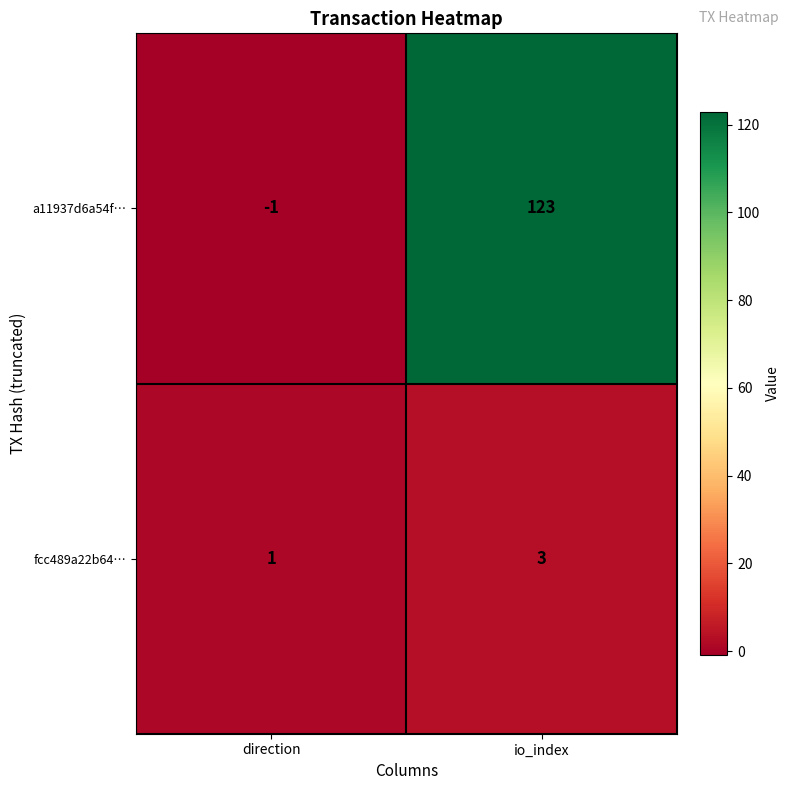

Which series has the widest spread of values?

a11937d6a54f…